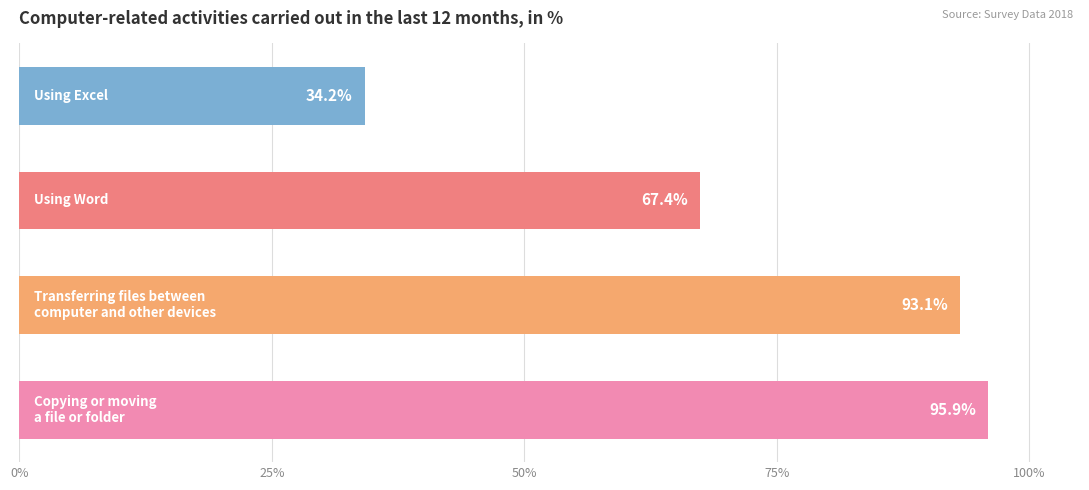

Are the bars grouped side by side (vs. stacked)?

No